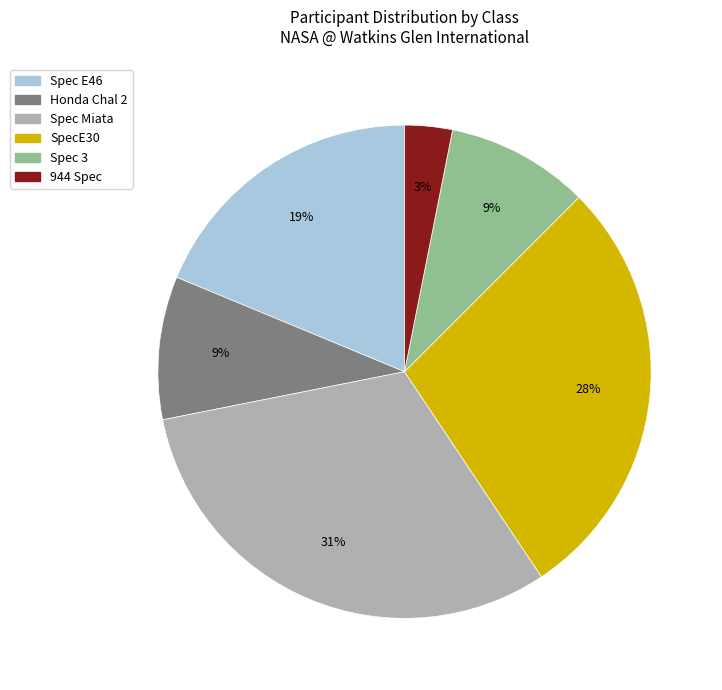

Is Spec Miata the majority of the pie?

No